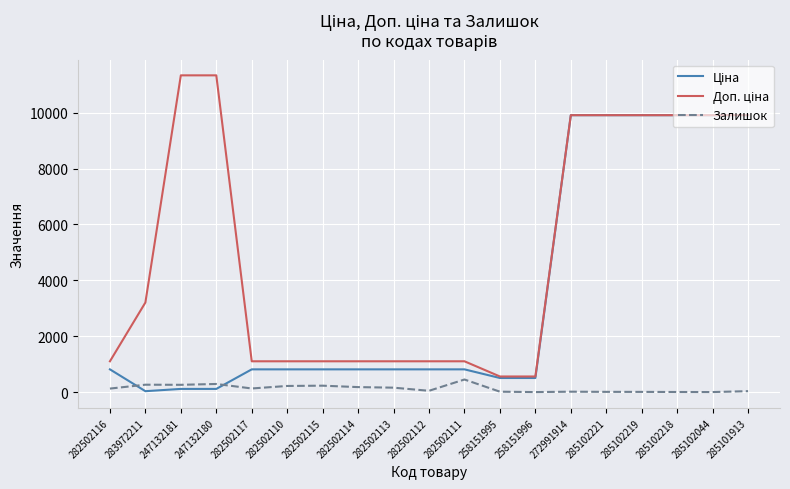

True or false: Залишок has more than 0 points higher than both neighbors.

True